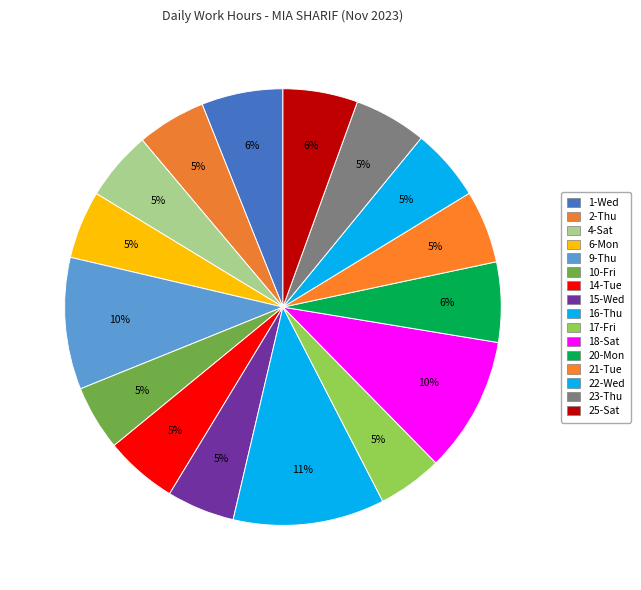

How many segments does this pie chart have?

16